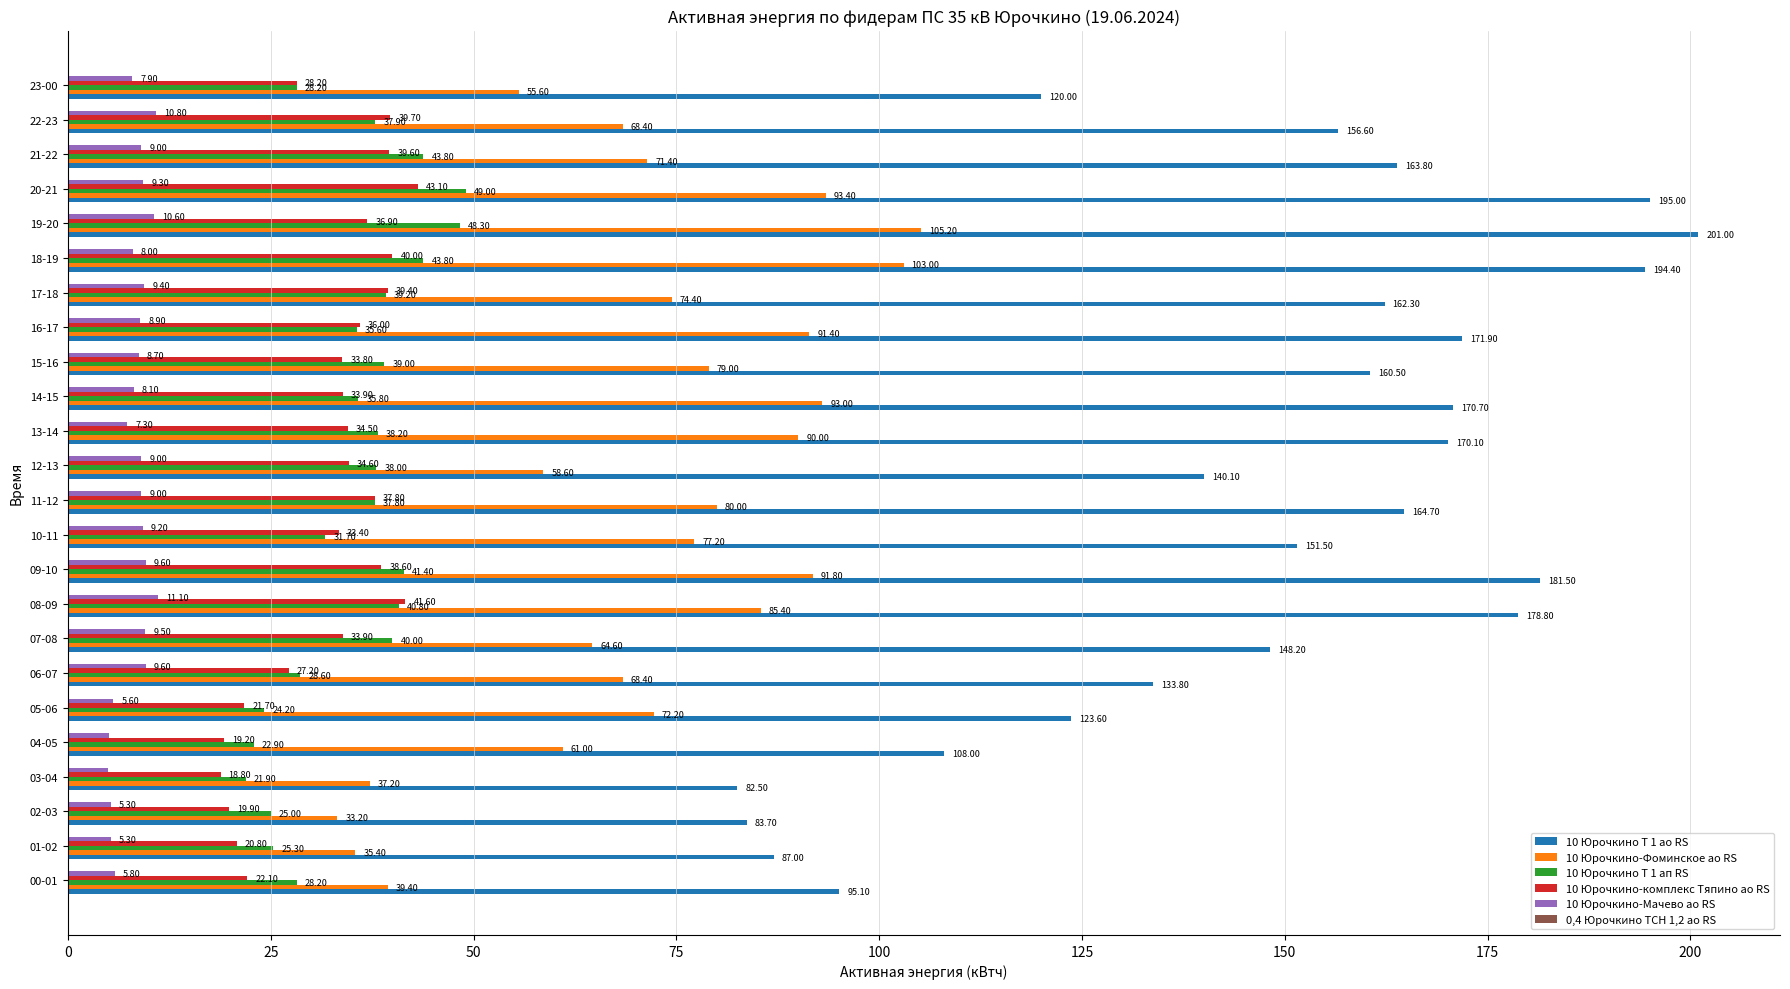

Which series changed the most between 16-17 and 19-20?

10 Юрочкино Т 1 ао RS